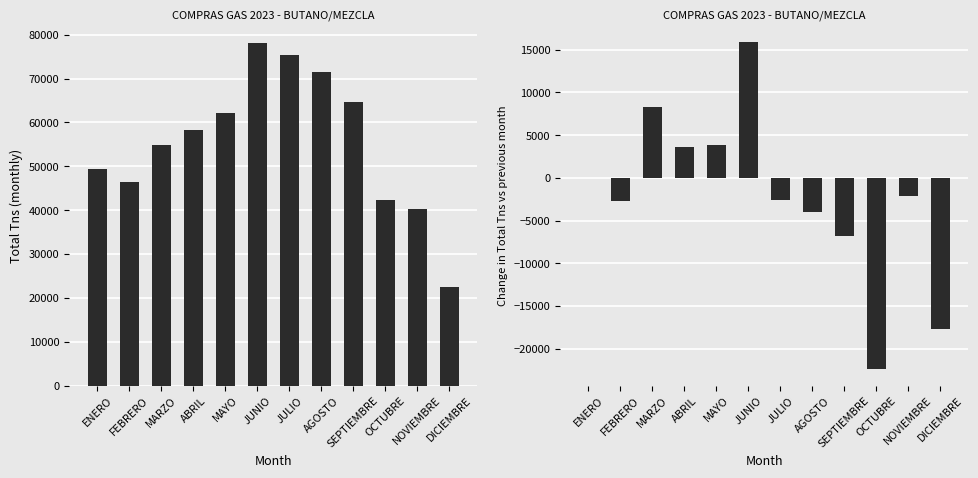

Rank the series by their average value, from highest to lowest.

Total Tns, Incremental Tns